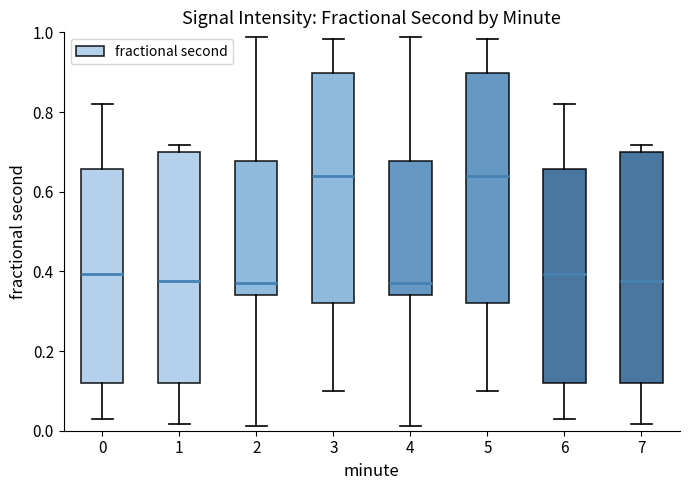

Reading left to right, transcribe this box plot: for each box, give where its median line is, the range the box spans, and where its two whiskers end, as read against the y-axis. The values are not printed on the chart, so give them approximately, as read against the axis.

0: median 0.40, box 0.12 to 0.66, whiskers 0.02 to 0.82
1: median 0.38, box 0.12 to 0.70, whiskers 0.02 to 0.72
2: median 0.38, box 0.34 to 0.68, whiskers 0.02 to 0.98
3: median 0.64, box 0.32 to 0.90, whiskers 0.10 to 0.98
4: median 0.38, box 0.34 to 0.68, whiskers 0.02 to 0.98
5: median 0.64, box 0.32 to 0.90, whiskers 0.10 to 0.98
6: median 0.40, box 0.12 to 0.66, whiskers 0.02 to 0.82
7: median 0.38, box 0.12 to 0.70, whiskers 0.02 to 0.72